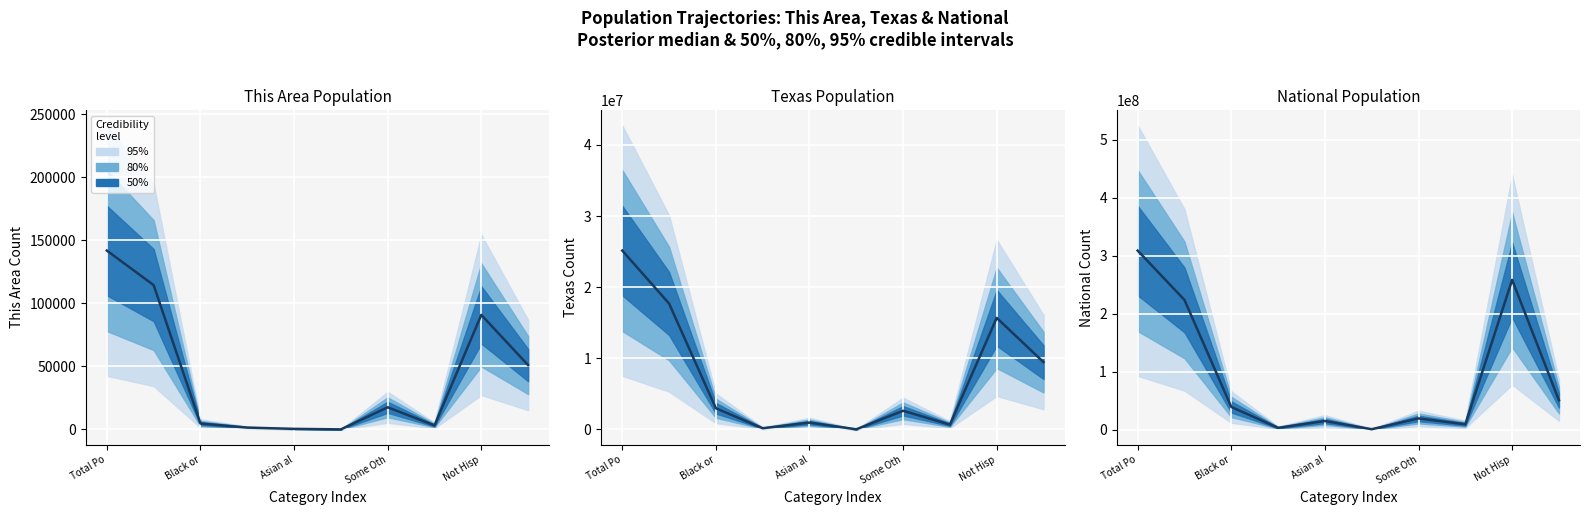

What is the difference between the maximum and minimum values?

308205525